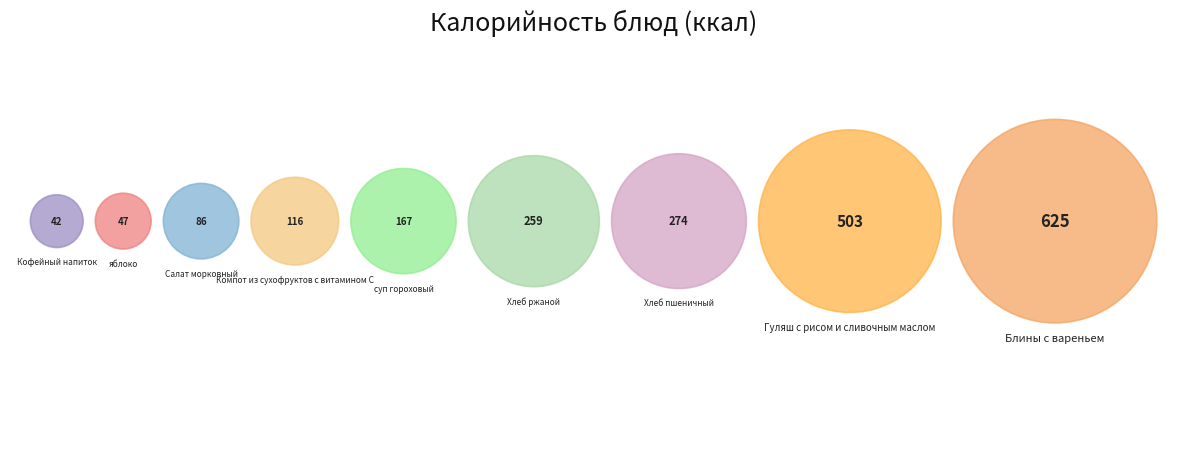

To the nearest percent, what percentage of the pie is Кофейный напиток?

2%